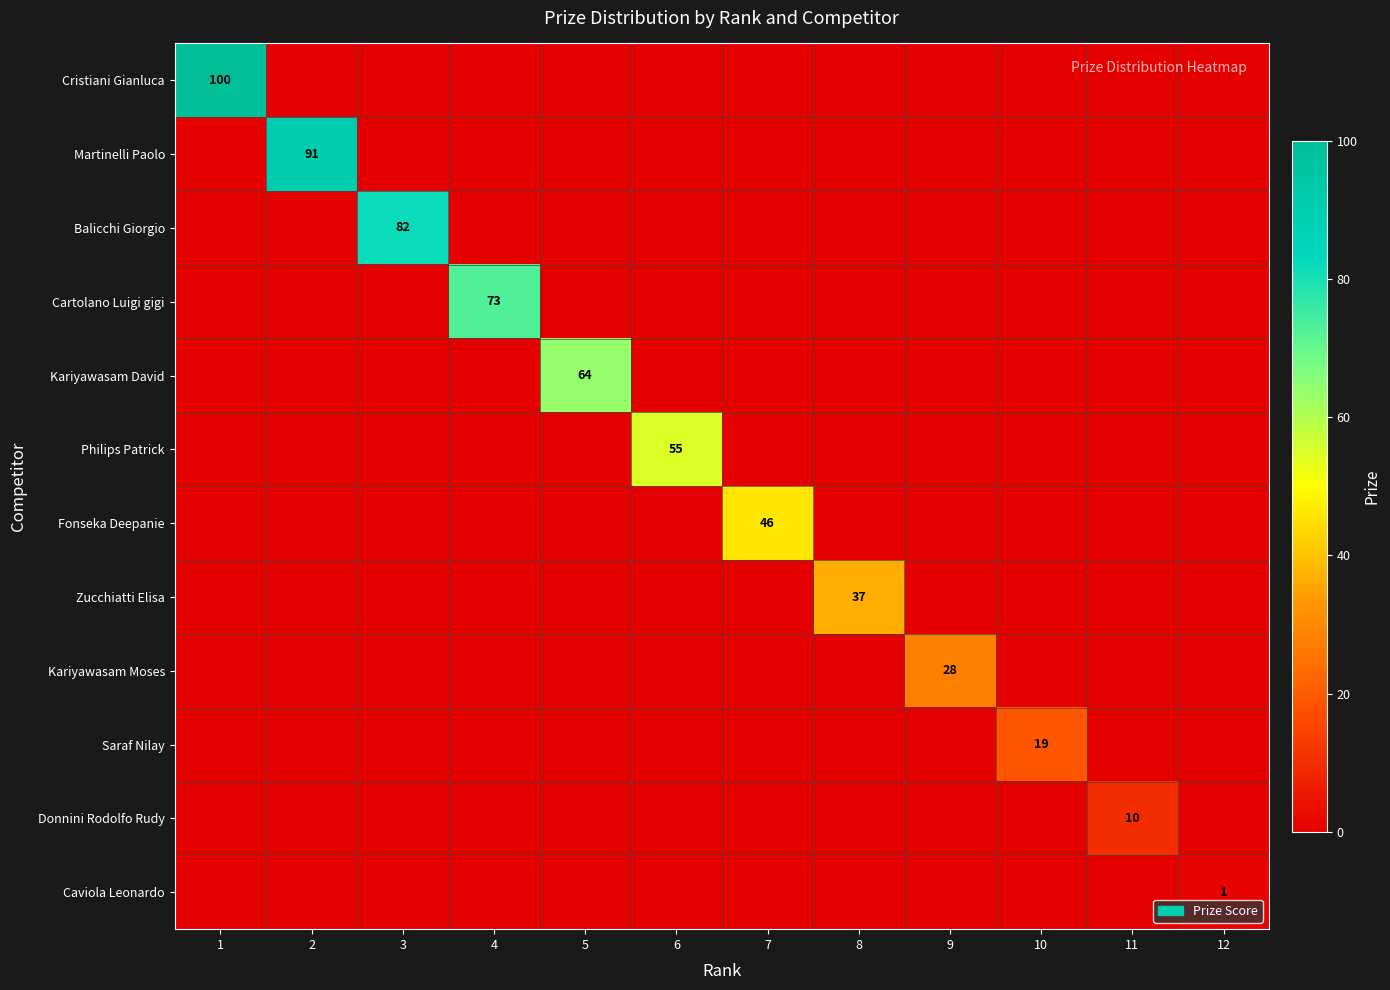

At 4, list the series in order from largest to smallest.

Cartolano Luigi gigi, Cristiani Gianluca, Martinelli Paolo, Balicchi Giorgio, Kariyawasam David, Philips Patrick, Fonseka Deepanie, Zucchiatti Elisa, Kariyawasam Moses, Saraf Nilay, Donnini Rodolfo Rudy, Caviola Leonardo